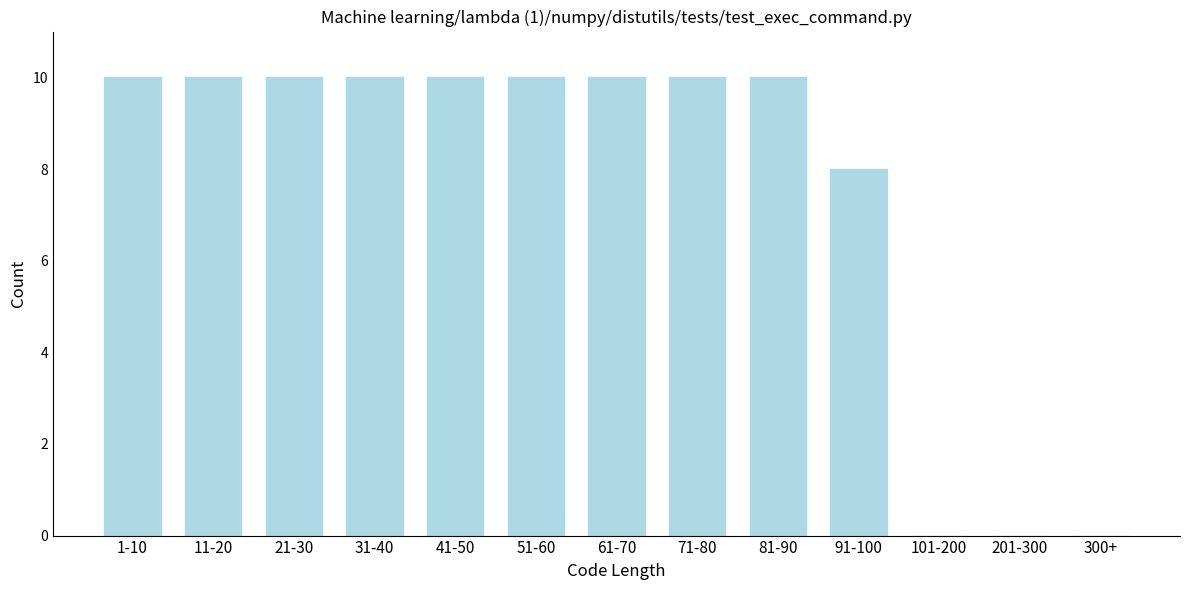

Reading right to left, extract all data points from this chart.

300+=0	201-300=0	101-200=0	91-100=8	81-90=10	71-80=10	61-70=10	51-60=10	41-50=10	31-40=10	21-30=10	11-20=10	1-10=10